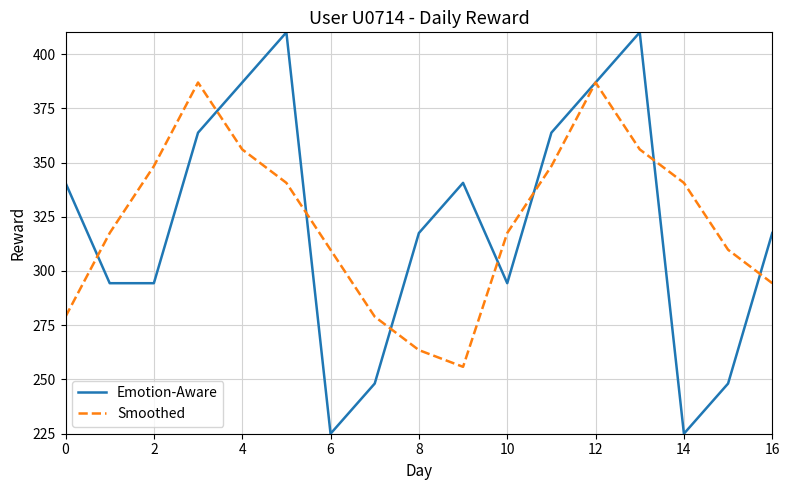

How many lines are shown in the chart?

2